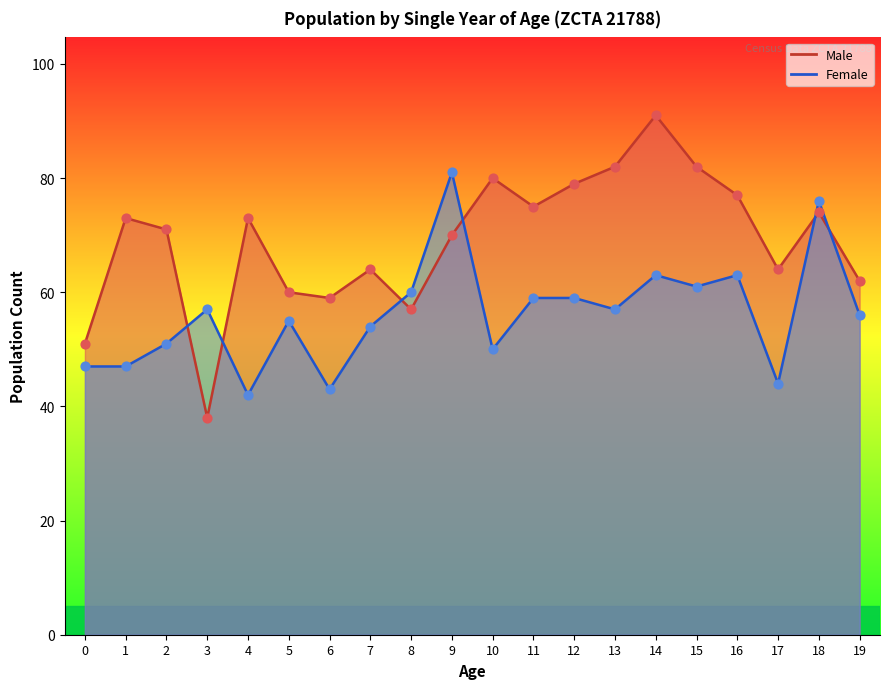

Which series has the largest Y range (max minus min)?

Male